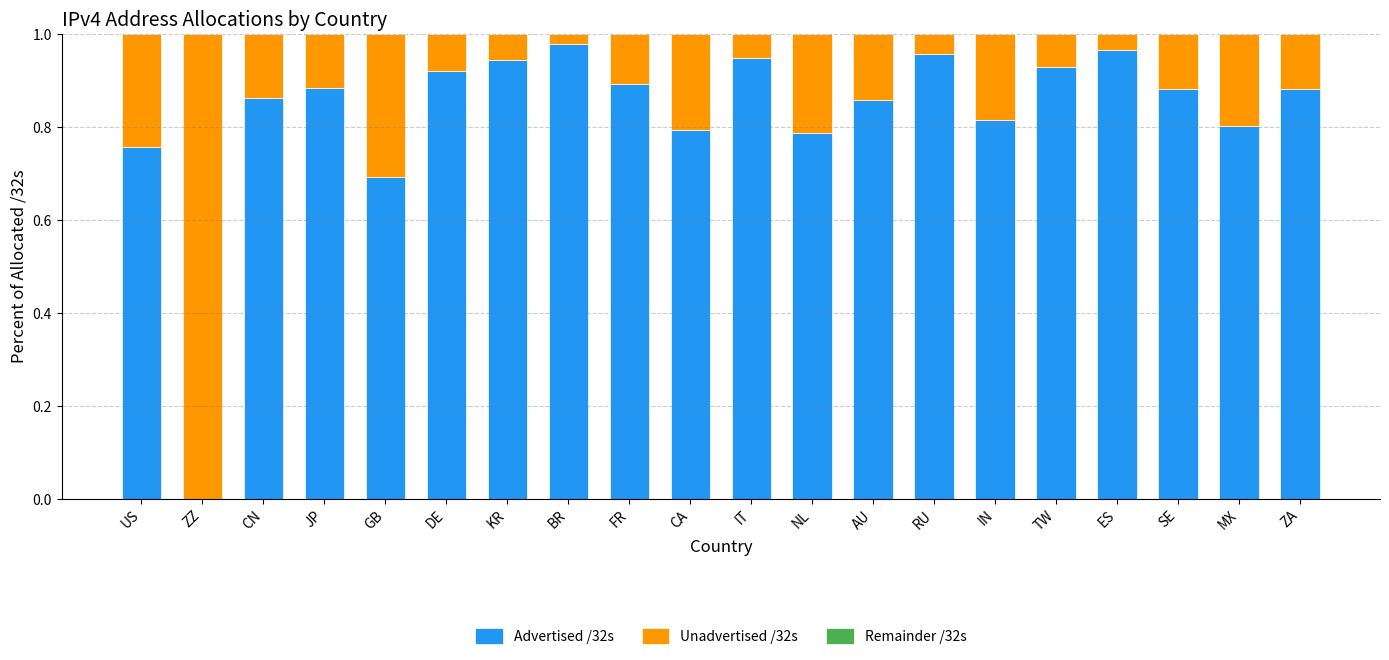

Is it true that Advertised /32s equals 1.5 at SE?

False